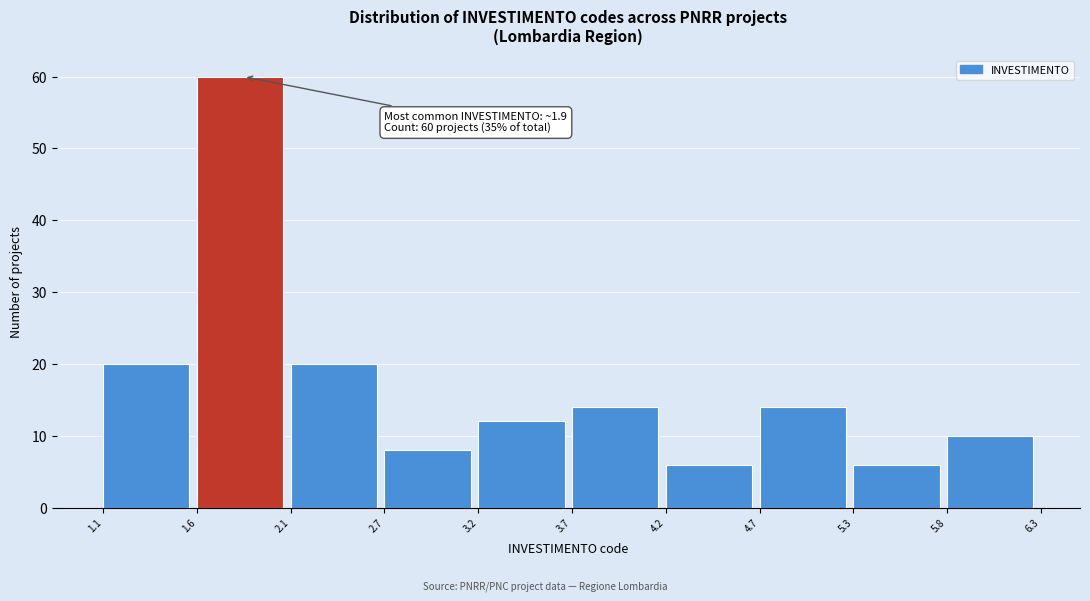

Over which range of the x-axis is the bar tallest?

1.6 to 2.1